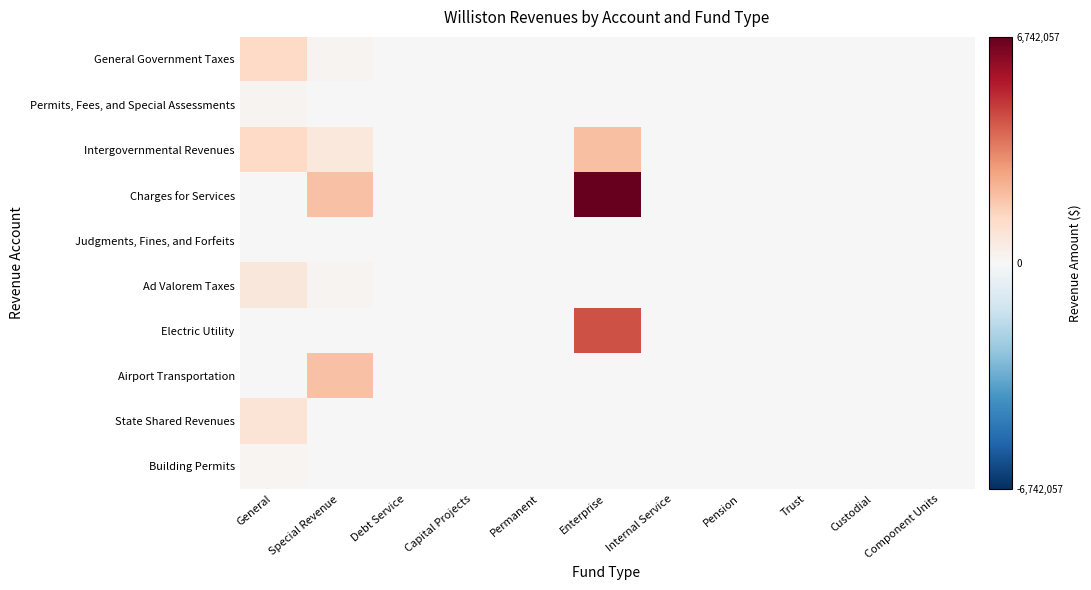

Reading left to right, list all the values displayed in this chart.

General Government Taxes: General=1359170.3	Special Revenue=188616.0	Debt Service=0.0	Capital Projects=0.0	Permanent=0.0	Enterprise=0.0	Internal Service=0.0	Pension=35759.0	Trust=0.0	Custodial=0.0	Component Units=0.0
Permits, Fees, and Special Assessments: General=202440.2	Special Revenue=0.0	Debt Service=0.0	Capital Projects=0.0	Permanent=0.0	Enterprise=0.0	Internal Service=0.0	Pension=0.0	Trust=0.0	Custodial=0.0	Component Units=0.0
Intergovernmental Revenues: General=1327695.0	Special Revenue=721836.0	Debt Service=0.0	Capital Projects=0.0	Permanent=0.0	Enterprise=2050704.0	Internal Service=0.0	Pension=0.0	Trust=0.0	Custodial=0.0	Component Units=0.0
Charges for Services: General=7019.0	Special Revenue=1998226.0	Debt Service=0.0	Capital Projects=0.0	Permanent=0.0	Enterprise=6742057.0	Internal Service=0.0	Pension=0.0	Trust=0.0	Custodial=0.0	Component Units=0.0
Judgments, Fines, and Forfeits: General=21415.0	Special Revenue=0.0	Debt Service=0.0	Capital Projects=0.0	Permanent=0.0	Enterprise=0.0	Internal Service=0.0	Pension=0.0	Trust=0.0	Custodial=0.0	Component Units=0.0
Ad Valorem Taxes: General=764481.0	Special Revenue=188616.0	Debt Service=0.0	Capital Projects=0.0	Permanent=0.0	Enterprise=0.0	Internal Service=0.0	Pension=0.0	Trust=0.0	Custodial=0.0	Component Units=0.0
Electric Utility: General=0.0	Special Revenue=0.0	Debt Service=0.0	Capital Projects=0.0	Permanent=0.0	Enterprise=4318039.0	Internal Service=0.0	Pension=0.0	Trust=0.0	Custodial=0.0	Component Units=0.0
Airport Transportation: General=0.0	Special Revenue=1998226.0	Debt Service=0.0	Capital Projects=0.0	Permanent=0.0	Enterprise=0.0	Internal Service=0.0	Pension=0.0	Trust=0.0	Custodial=0.0	Component Units=0.0
State Shared Revenues: General=912994.0	Special Revenue=0.0	Debt Service=0.0	Capital Projects=0.0	Permanent=0.0	Enterprise=0.0	Internal Service=0.0	Pension=0.0	Trust=0.0	Custodial=0.0	Component Units=0.0
Building Permits: General=154029.0	Special Revenue=0.0	Debt Service=0.0	Capital Projects=0.0	Permanent=0.0	Enterprise=0.0	Internal Service=0.0	Pension=0.0	Trust=0.0	Custodial=0.0	Component Units=0.0